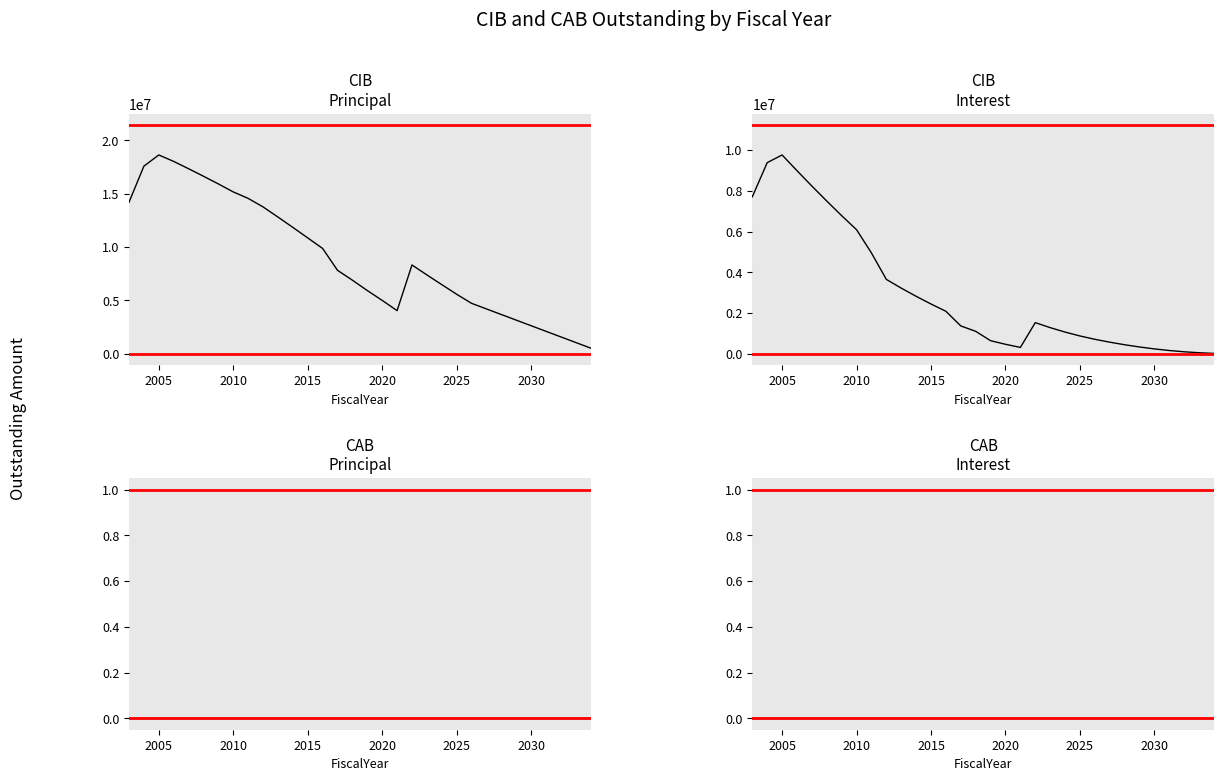

What value does the CIBInterestOutstanding series have at 2018?

1100050.0